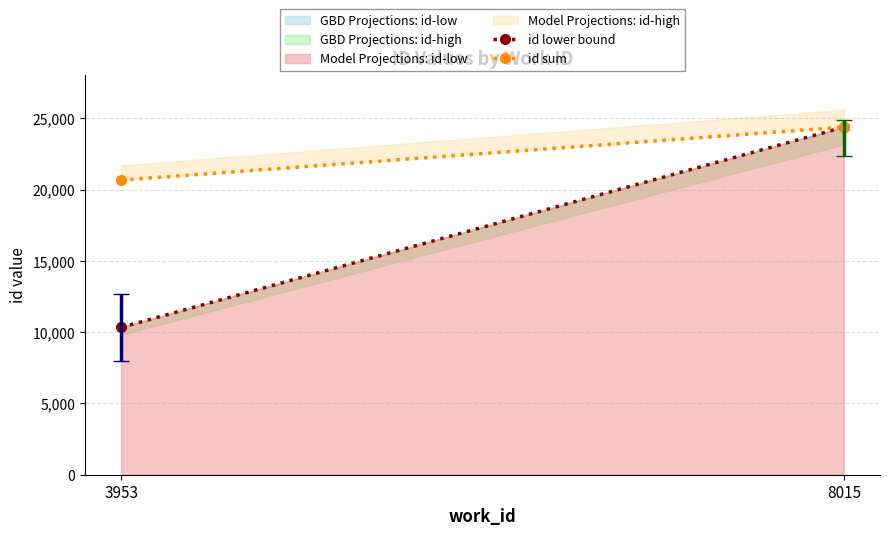

Which category has the lowest value across all series?

3953